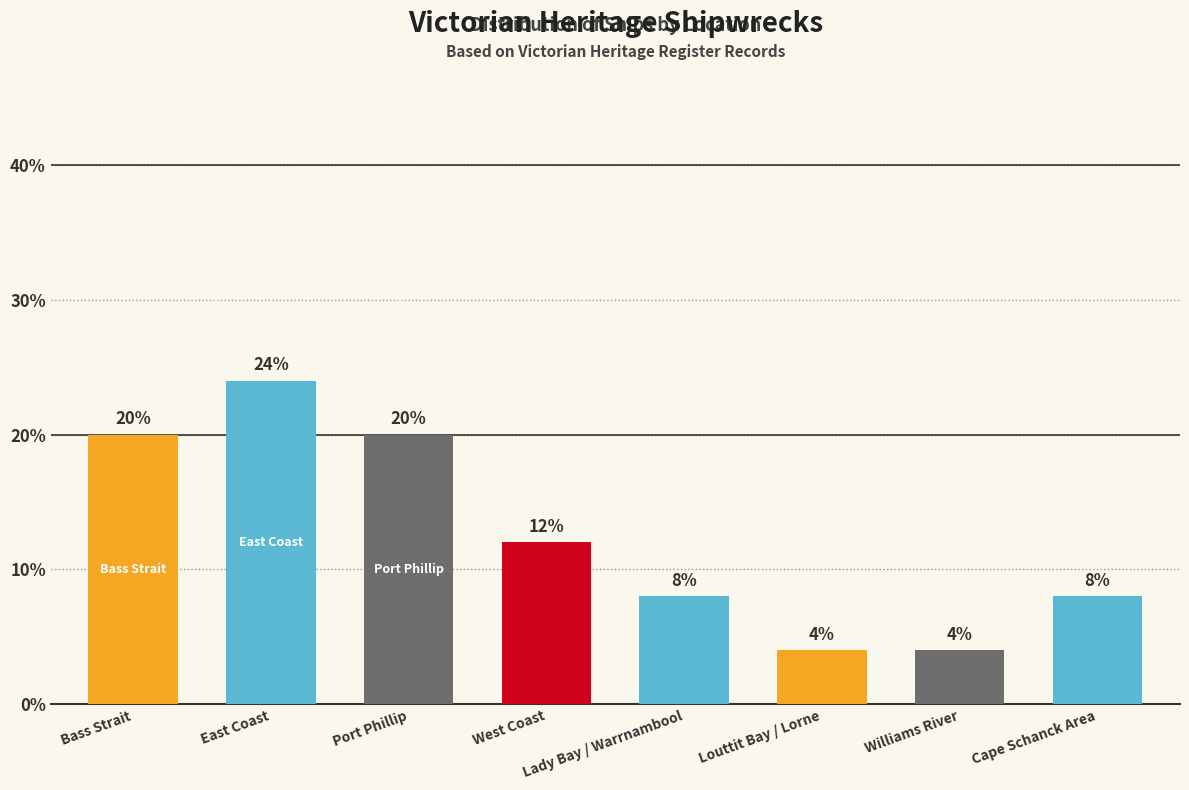

Where is the data nearest to the value 14?

West Coast